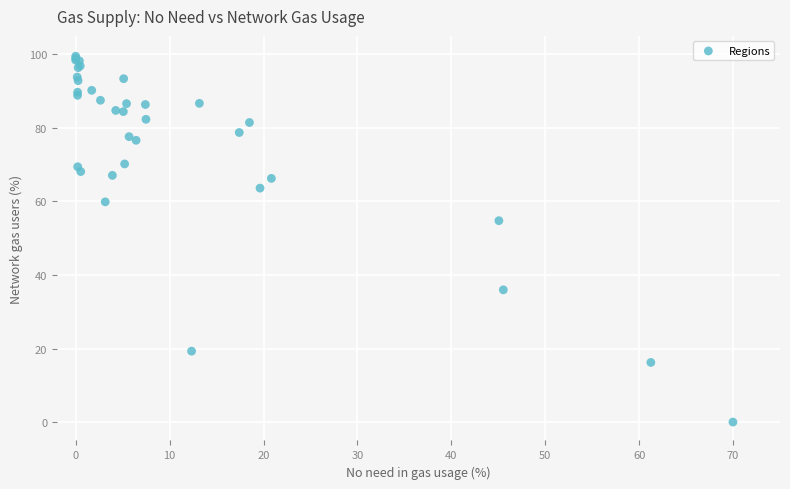

What Y value in the scatter plot is closest to 49?

54.8